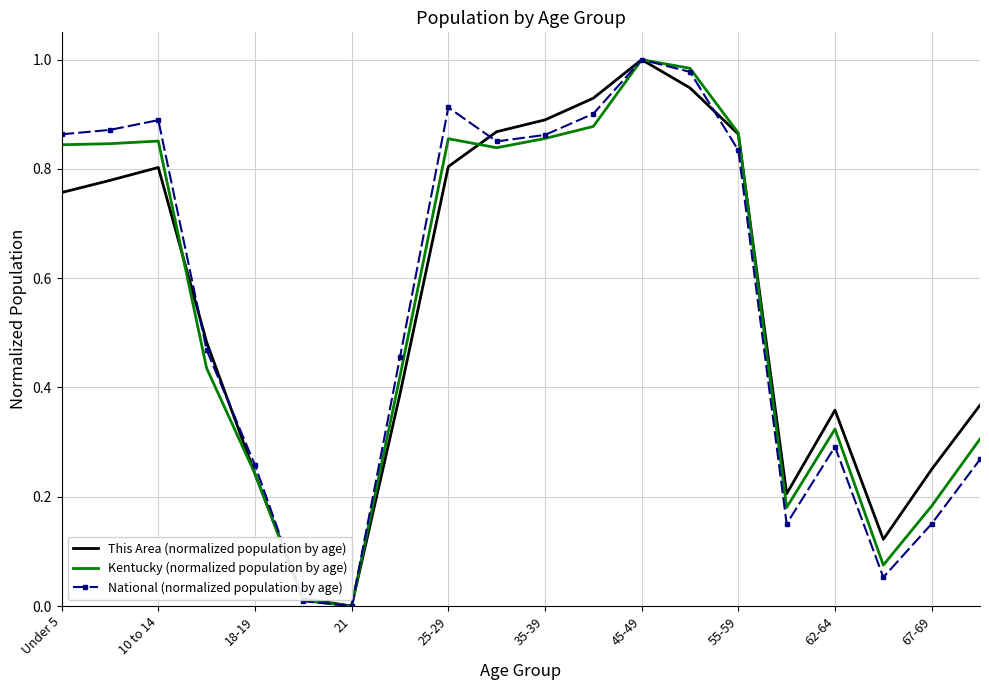

What are all the series names shown in the legend?

This Area (normalized population by age), Kentucky (normalized population by age), National (normalized population by age)